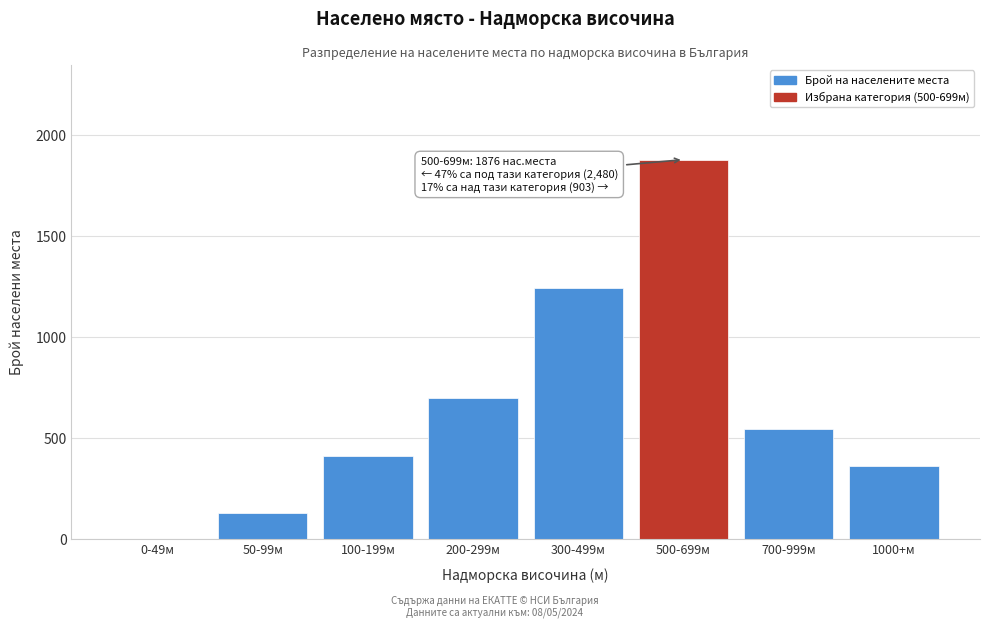

Reading left to right, transcribe all the data shown in this chart.

0-49м=0	50-99м=127	100-199м=412	200-299м=698	300-499м=1243	500-699м=1876	700-999м=543	1000+м=360